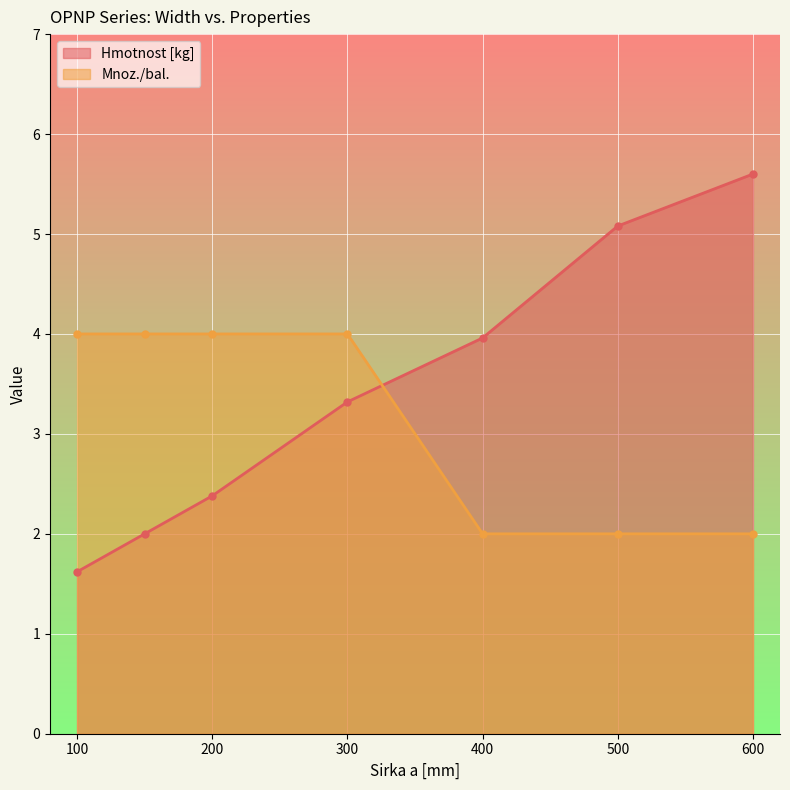

Reading left to right, what are all the values shown in this chart?

Hmotnost [kg]: 1.6	2.0	2.4	3.3	4.0	5.1	5.6
Mnoz./bal.: 4.0	4.0	4.0	4.0	2.0	2.0	2.0